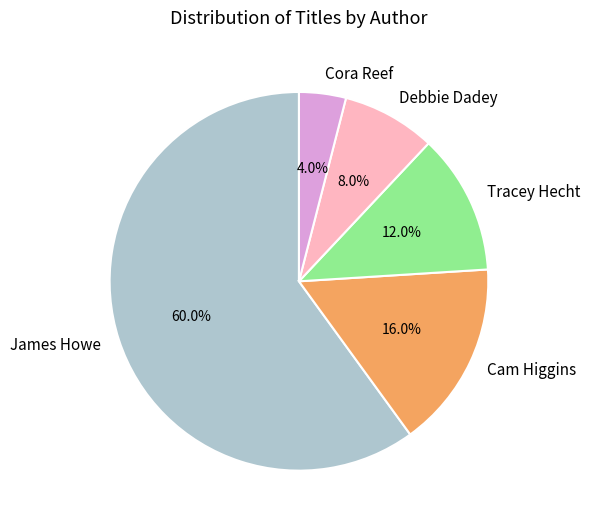

Which has a higher value, James Howe or Tracey Hecht?

James Howe